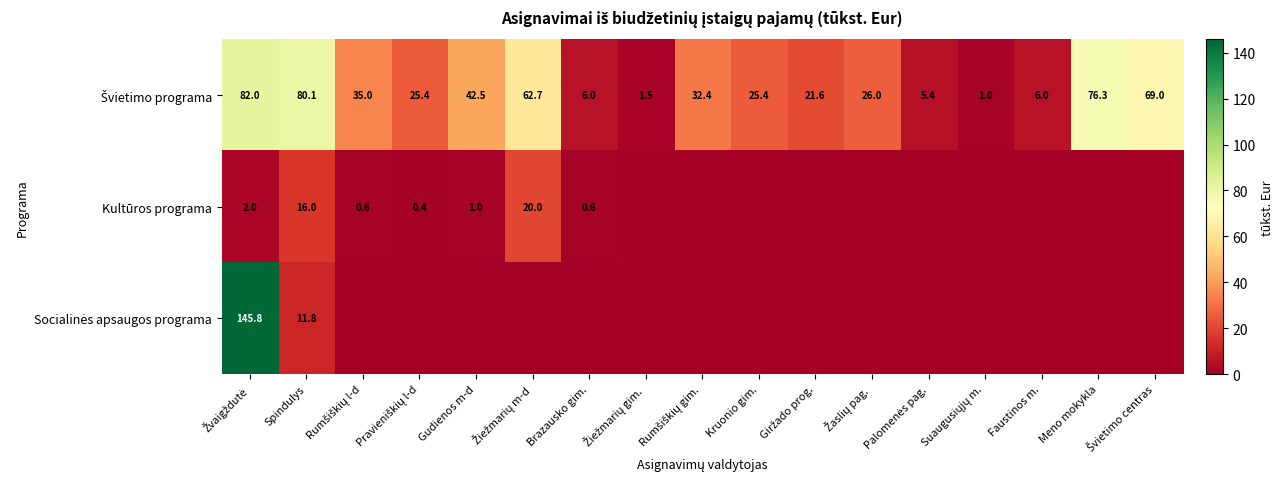

Which category has the lowest value across all series?

Žiežmarių gim.